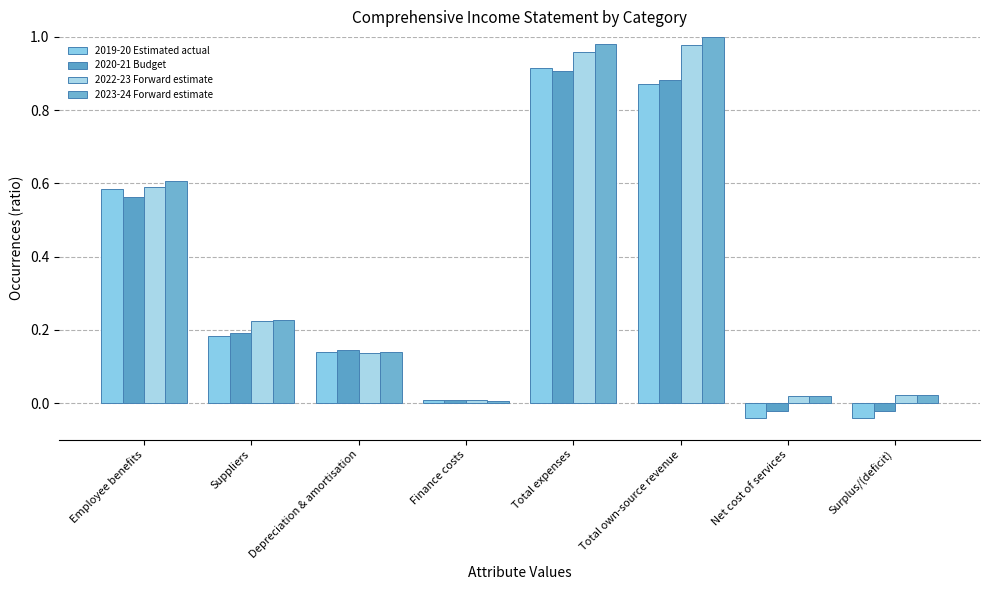

True or false: 2023-24 Forward estimate has a value of 0.0 at Surplus/(deficit).

True